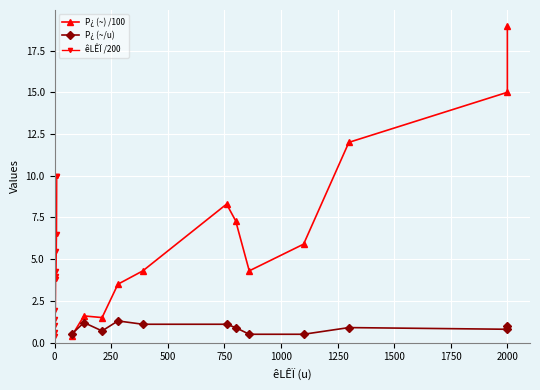

True or false: êLÊÏ /200 has more than 2 points higher than both neighbors.

False